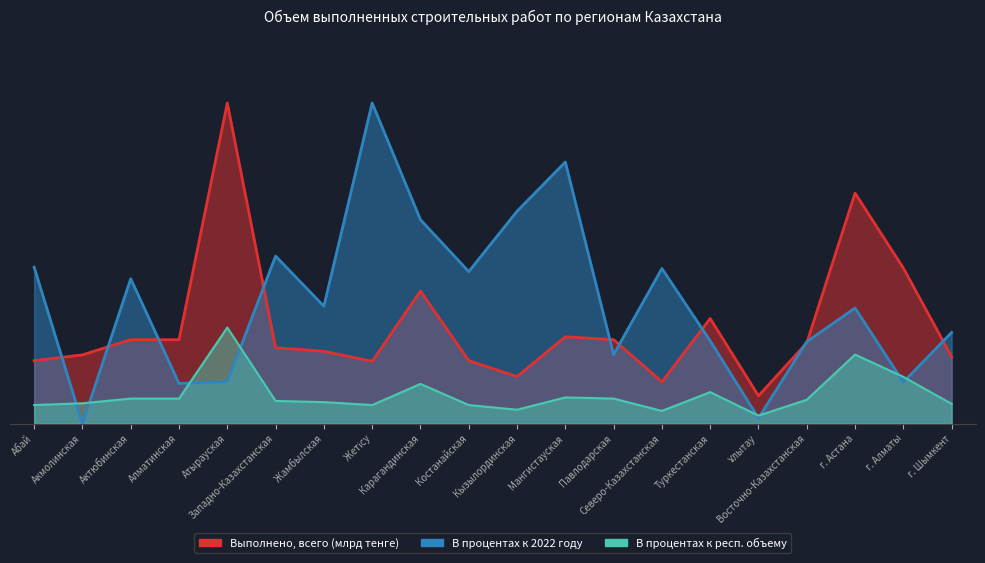

Rank the categories by В процентах к республиканскому объему value from highest to lowest.

Атырауская, г. Астана, г. Алматы, Карагандинская, Туркестанская, Мангистауская, Актюбинская, Алматинская, Павлодарская, Восточно-Казахстанская, Западно-Казахстанская, Жамбылская, Акмолинская, г. Шымкент, Абай, Жетісу, Костанайская, Кызылординская, Северо-Казахстанская, Ұлытау